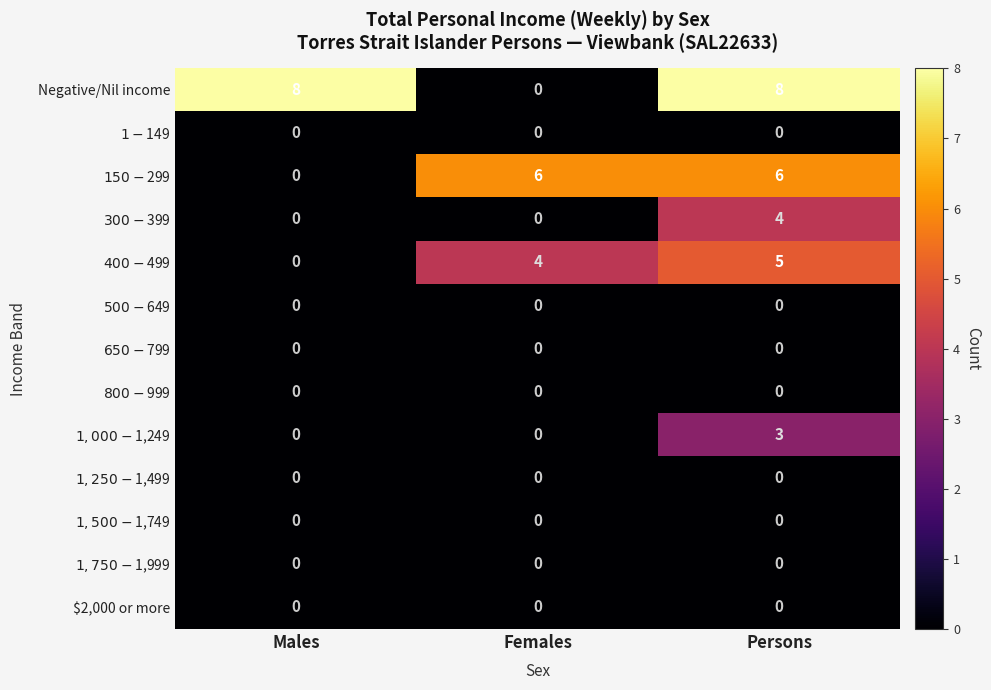

How many series are shown in this chart?

13